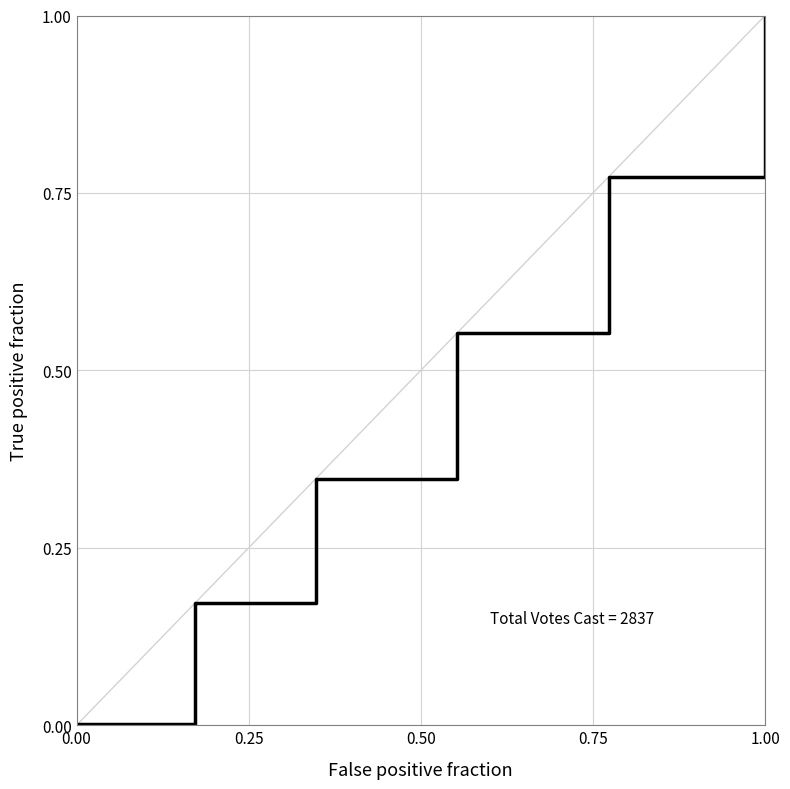

How many lines are shown in the chart?

1